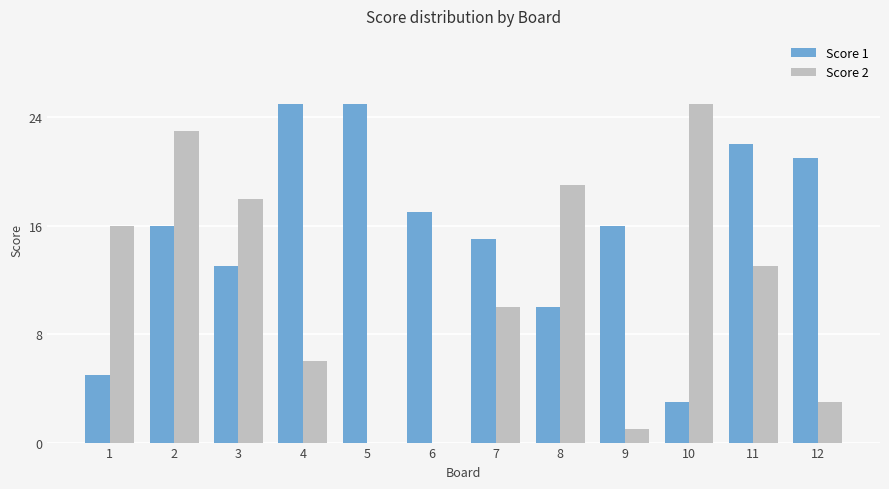

Is it true that Score 1 equals 3 at 10?

True